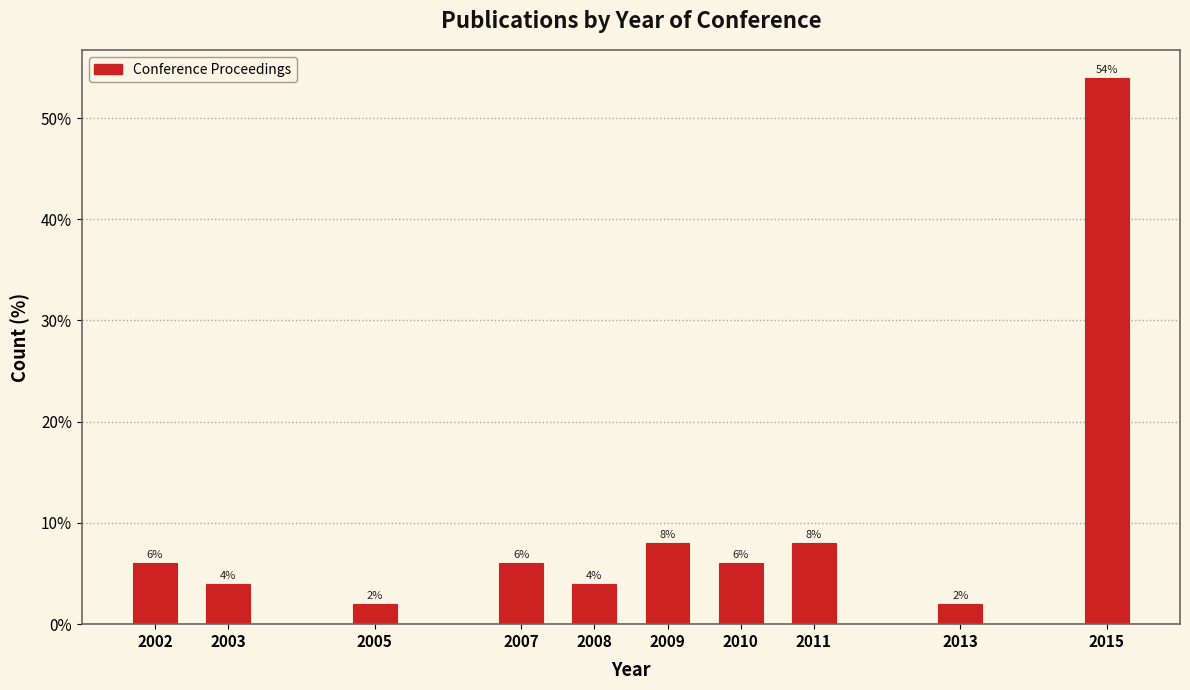

Reading left to right, extract all data points from this chart.

6	4	2	6	4	8	6	8	2	54